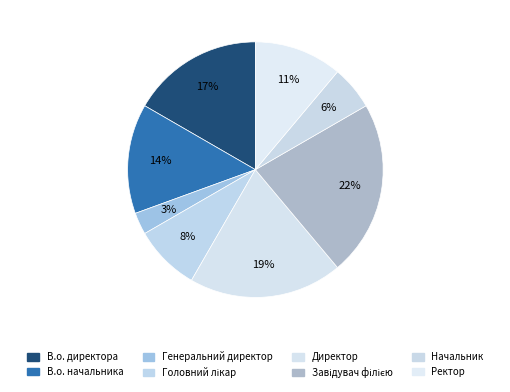

Is Ректор the majority of the pie?

No